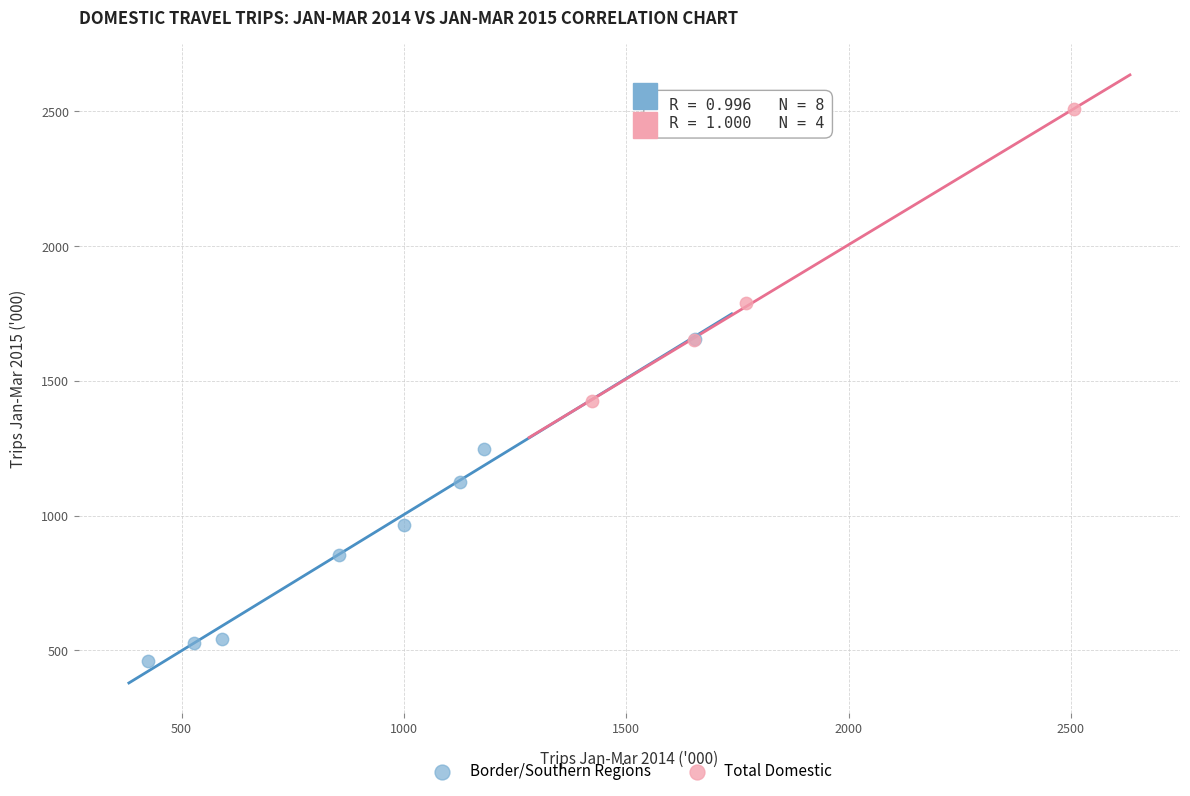

What are all the series names shown in the legend?

Border/Southern Regions, Total Domestic